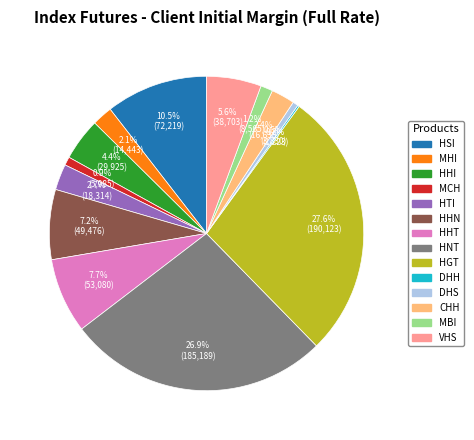

To the nearest percent, what is the difference between the largest and smallest slice percentages?

27%